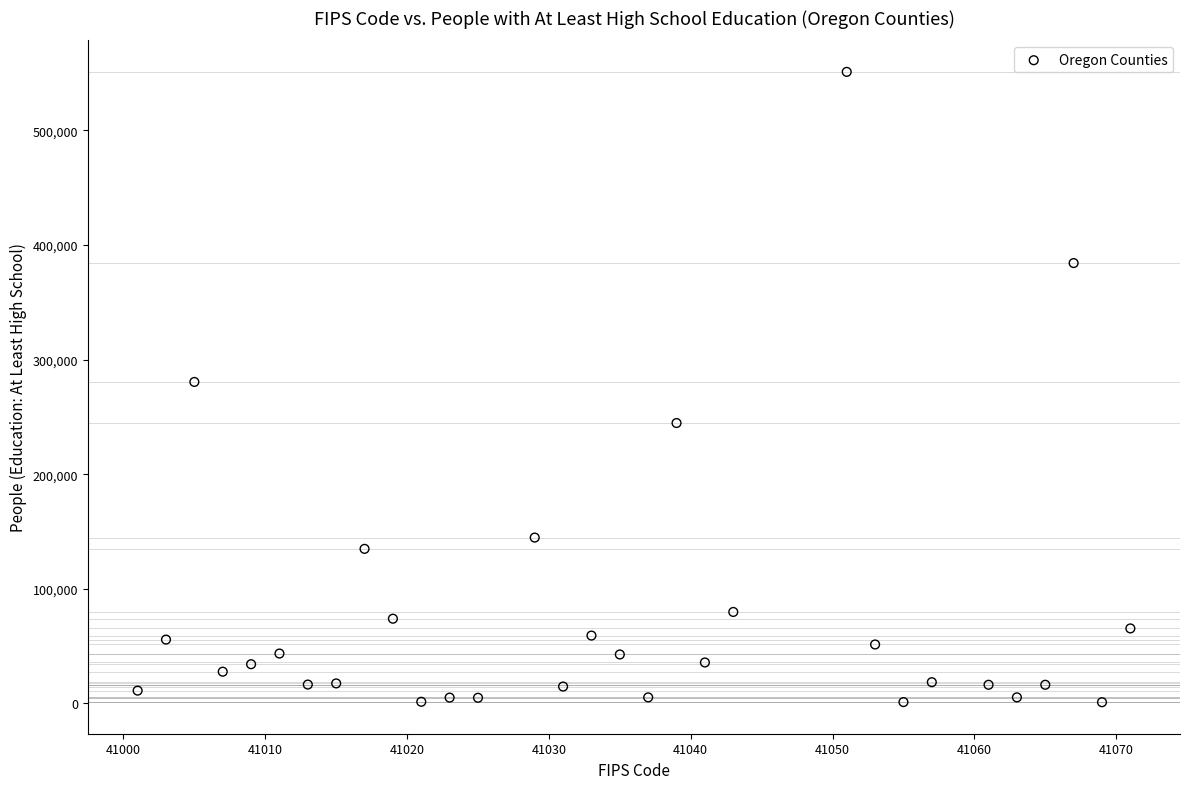

What is the range of Y values (max minus min)?

550124